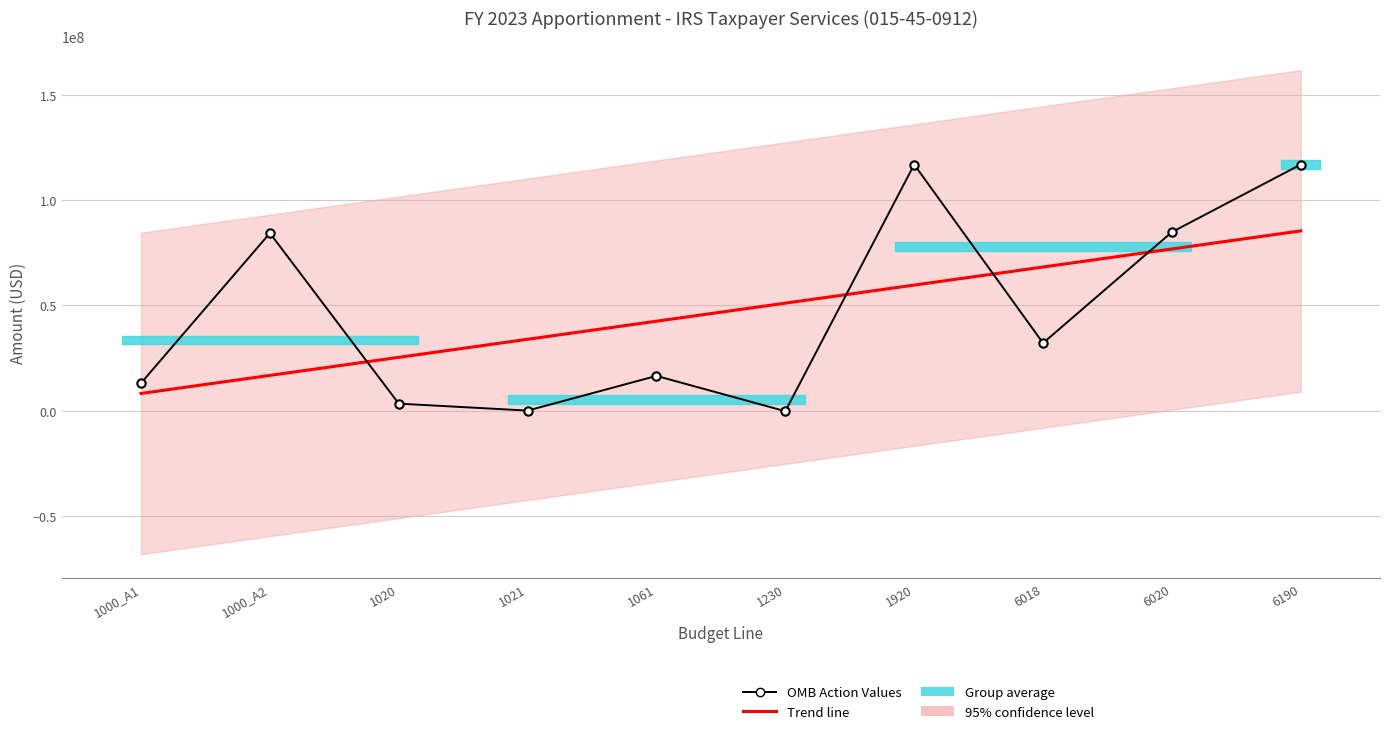

Which has a higher value, 1061 or 6190?

6190